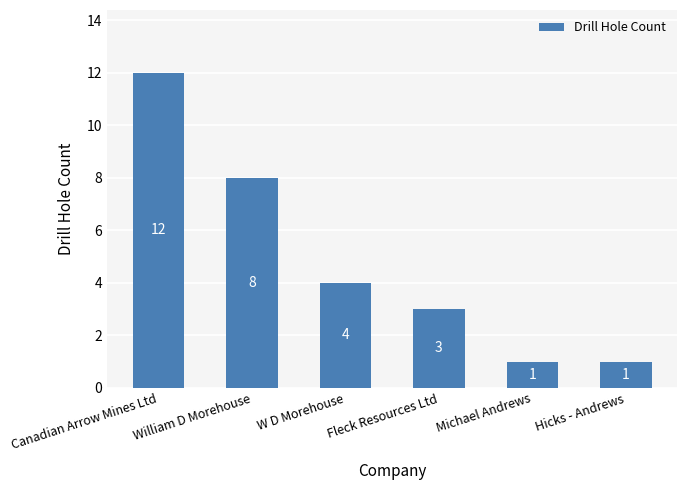

The chart shows a value of 8 at William D Morehouse. True or false?

True